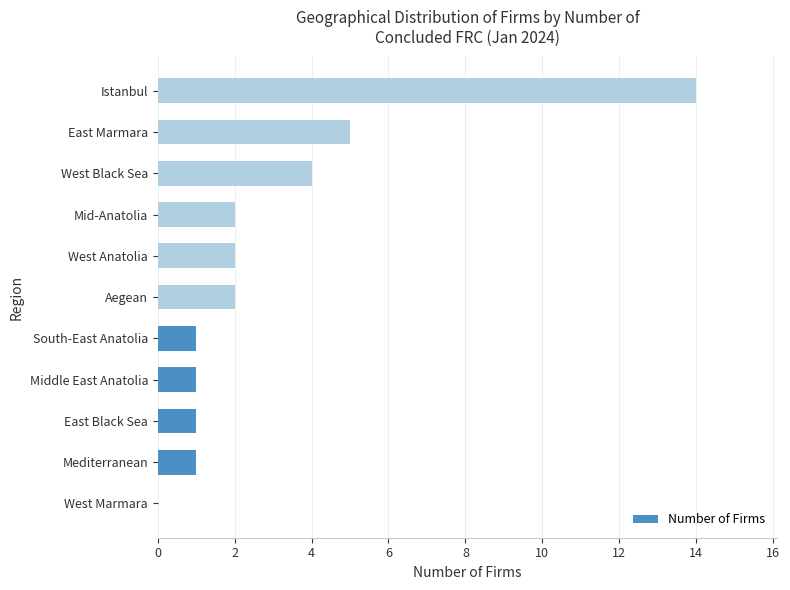

Are the bars horizontal?

Yes